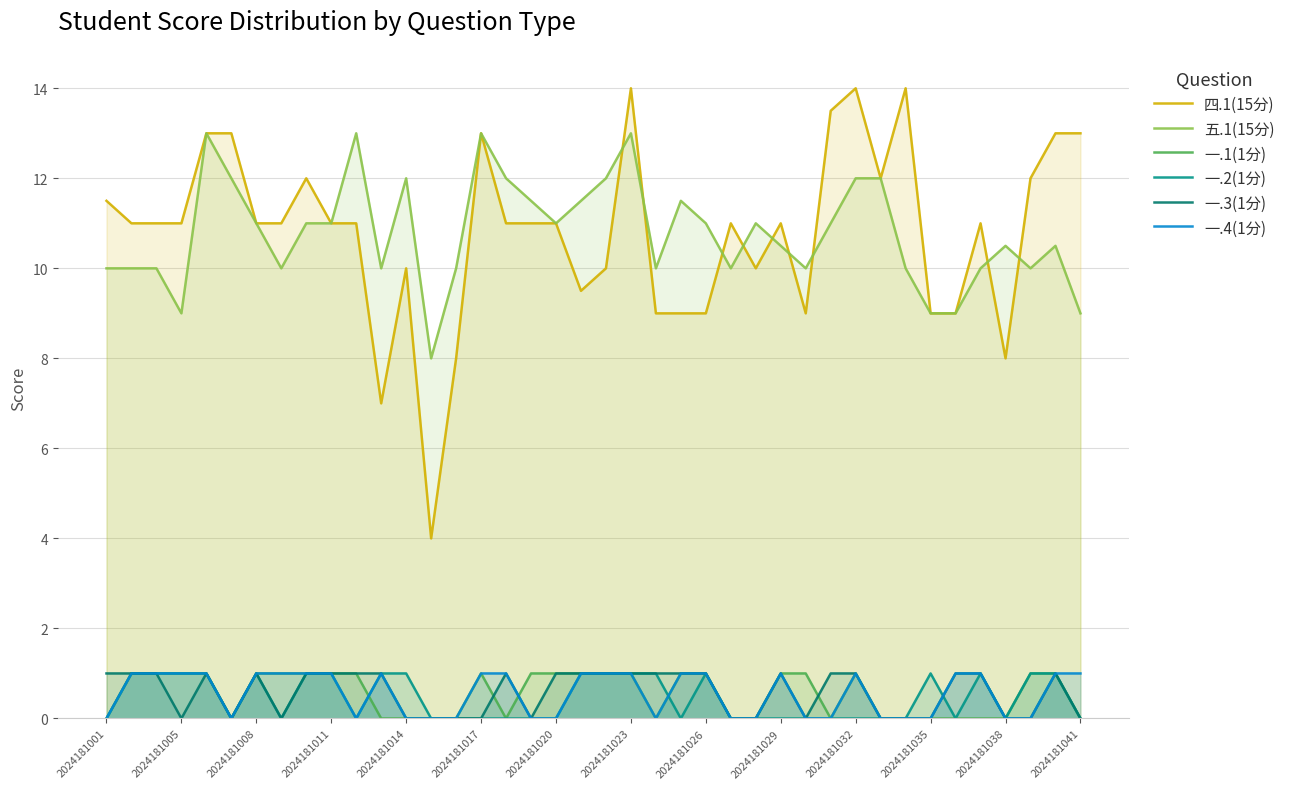

True or false: 一.3(1分) and 一.4(1分) cross at least once.

False